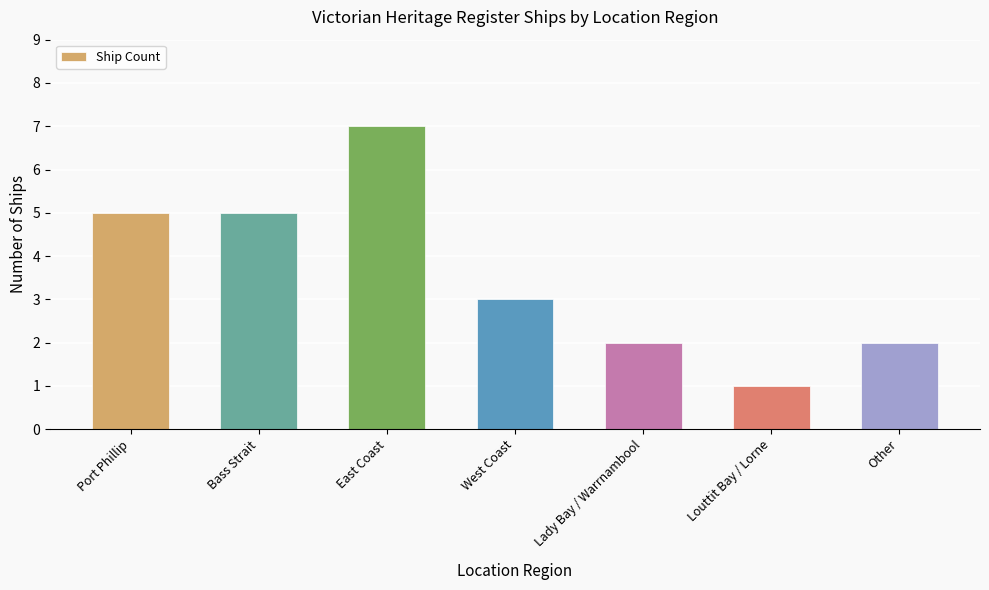

How many data points are less than 3?

3